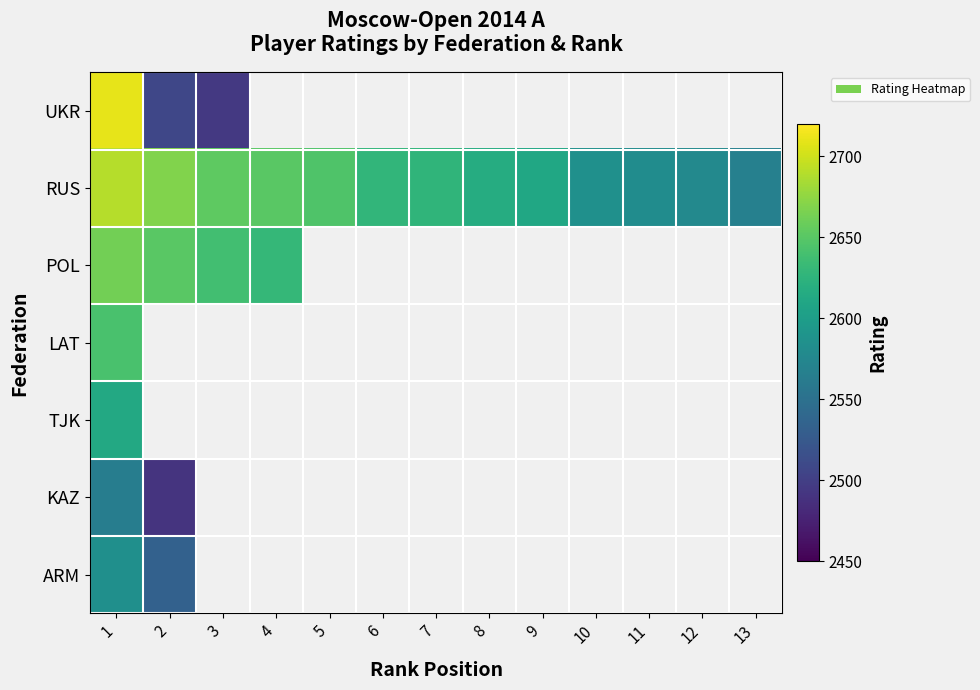

What value does the ARM series have at 1?

2584.0